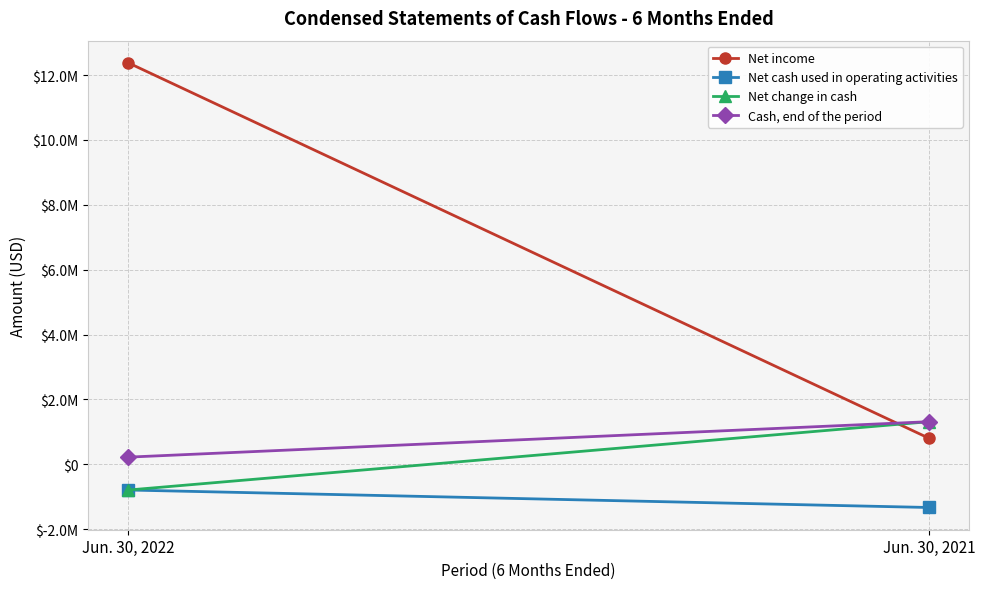

What is the difference between the Cash, end of the period values at Jun. 30, 2022 and Jun. 30, 2021?

1092228